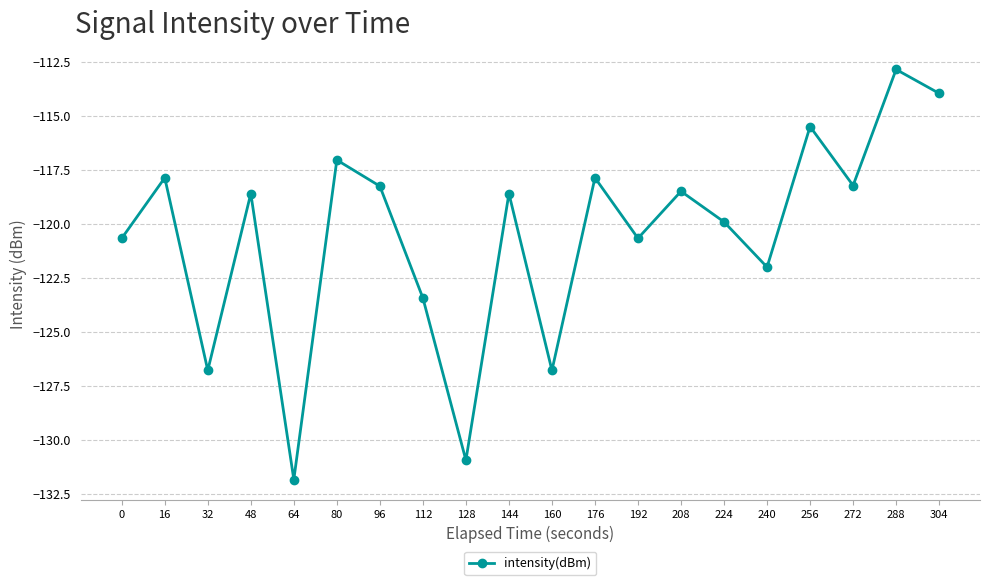

What is the difference between the maximum and minimum values?

19.0